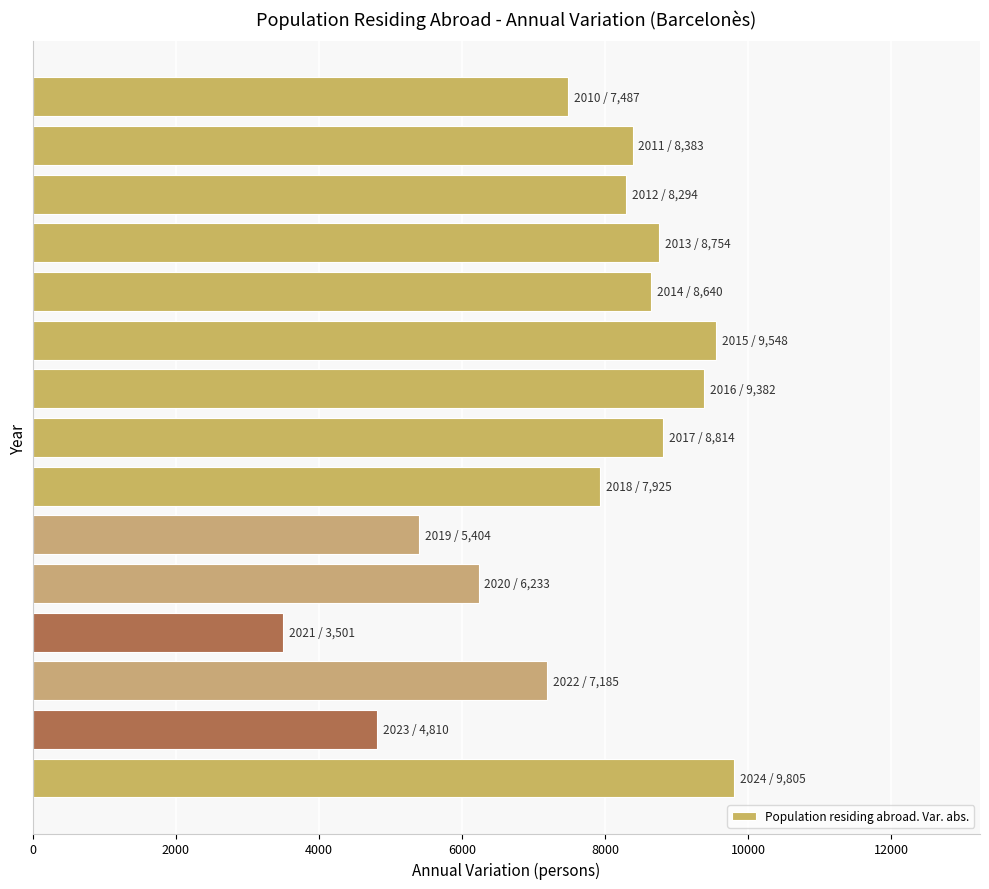

Does the chart contain stacked bars?

No